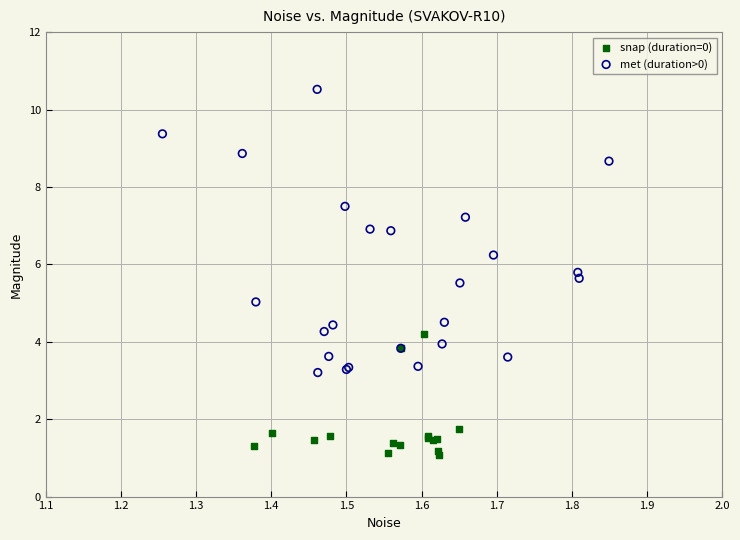

Which series contains the lowest Y value?

snap (duration=0)